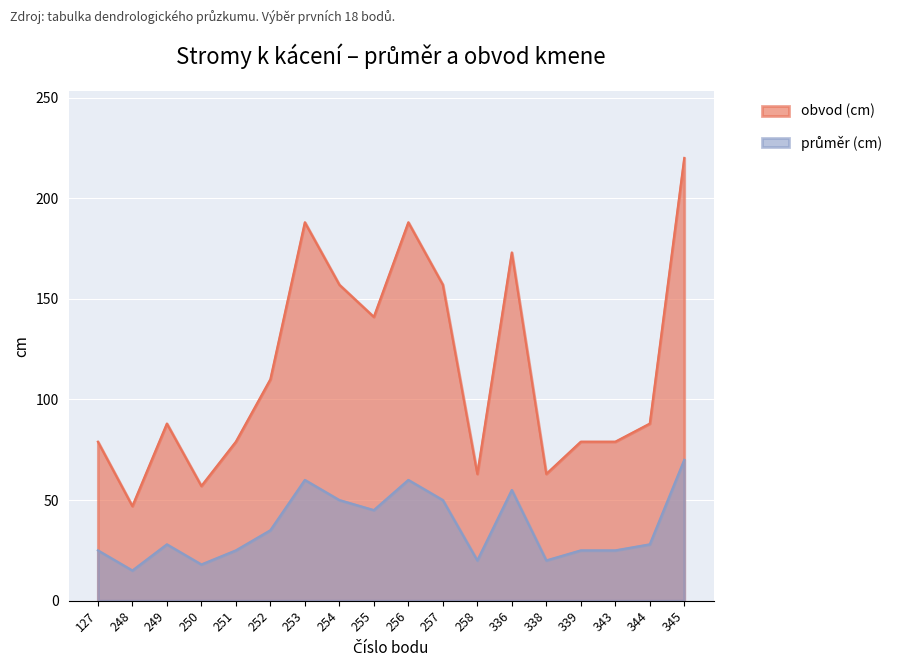

Which label corresponds to the smallest value in the chart?

248